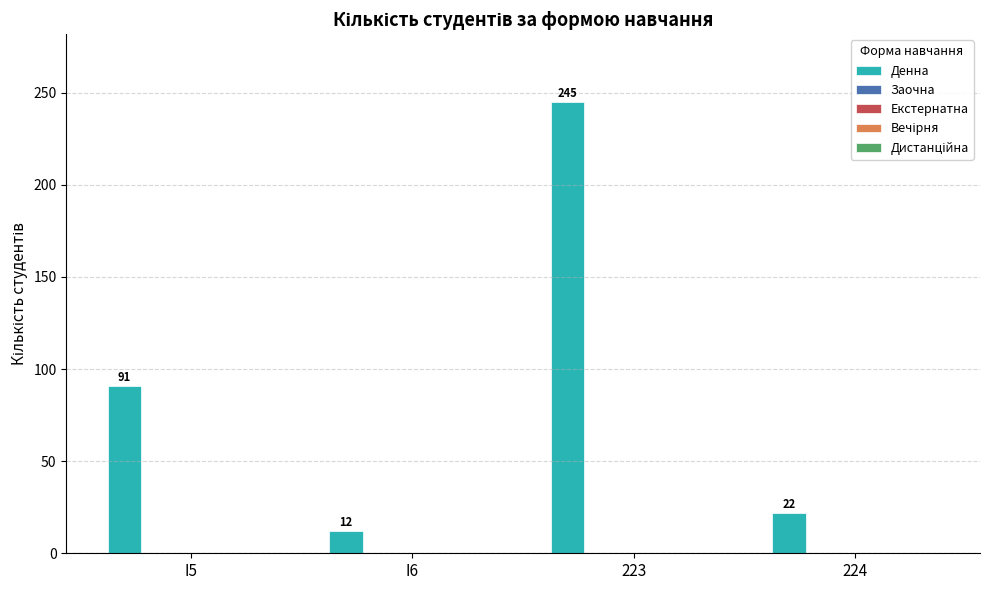

What is the difference between the second highest and second lowest values?

69